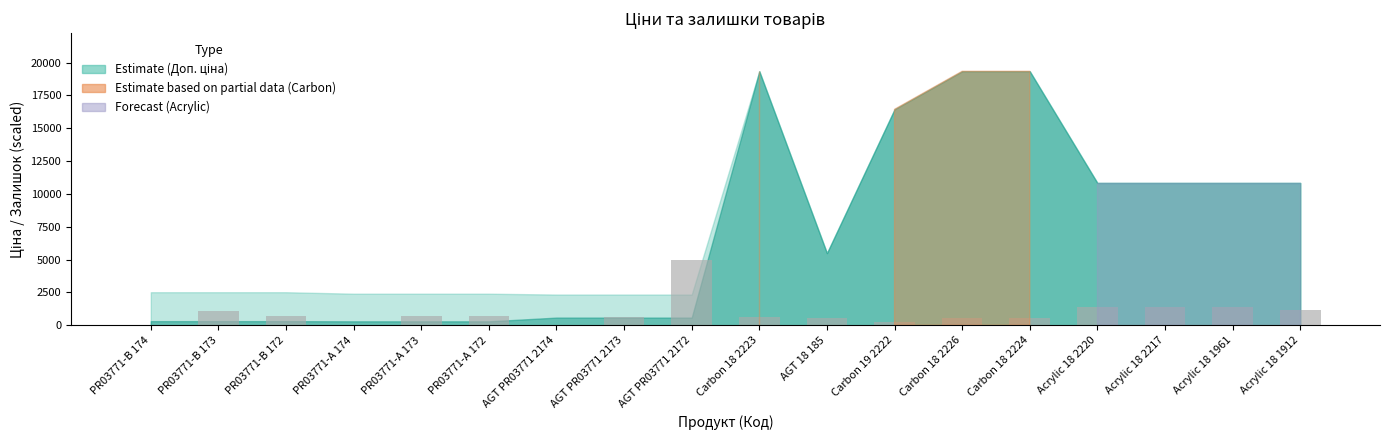

Where does the data first go above 720?

PR03771-B 173